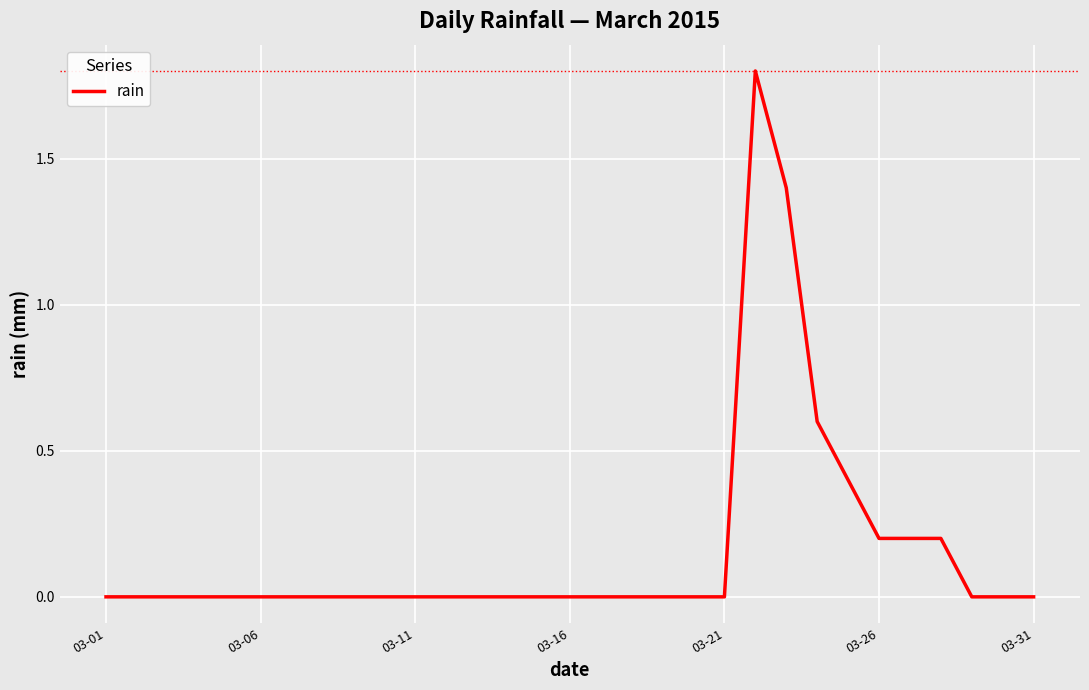

What is the maximum value shown in the chart?

1.8